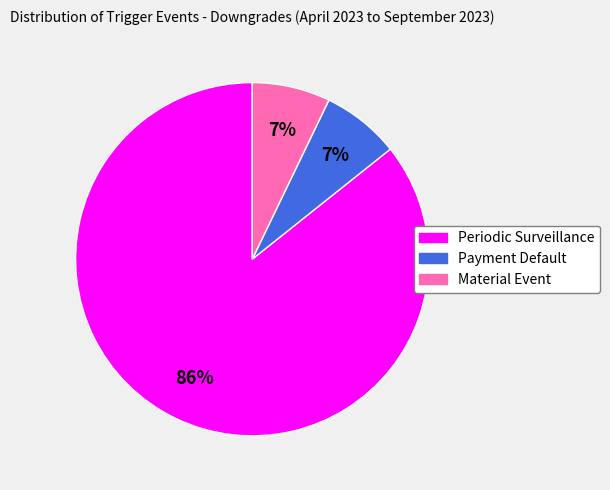

Which has a higher value, Payment Default or Periodic Surveillance?

Periodic Surveillance